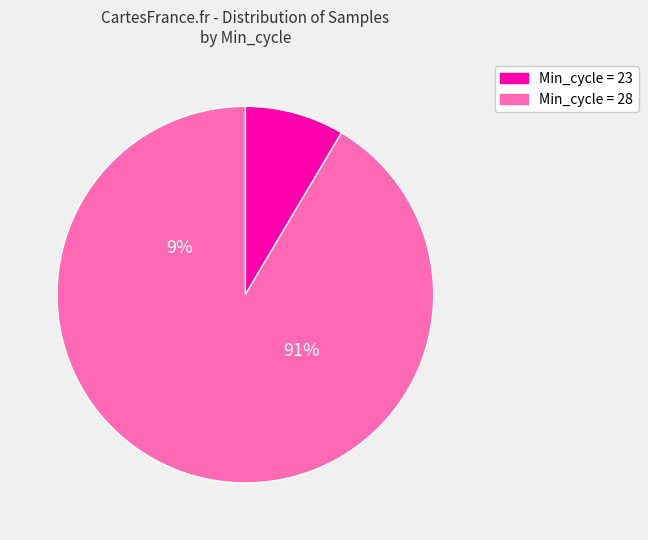

Which has a higher value, 28 or 28?

28